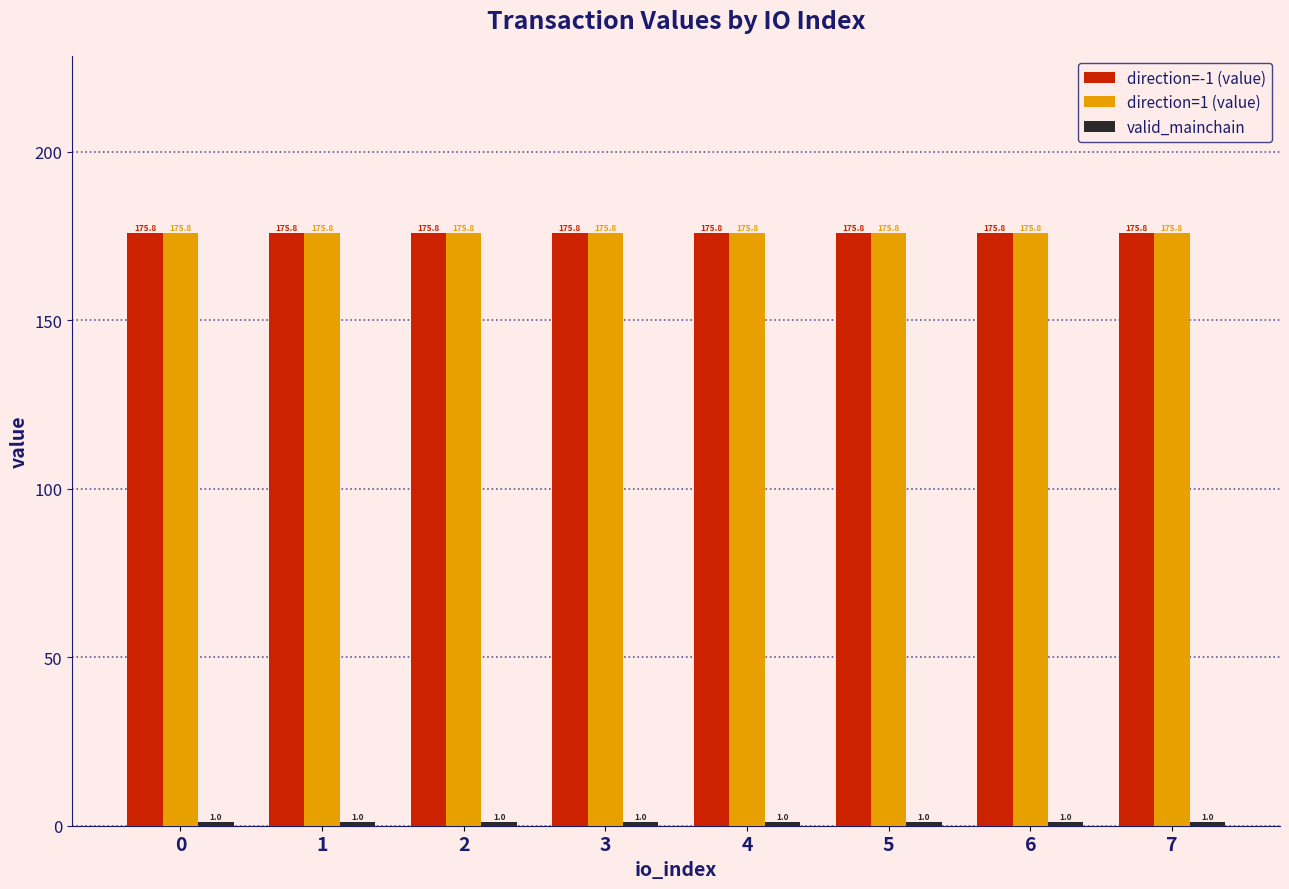

What is the difference between the highest and lowest values at 6?

174.8